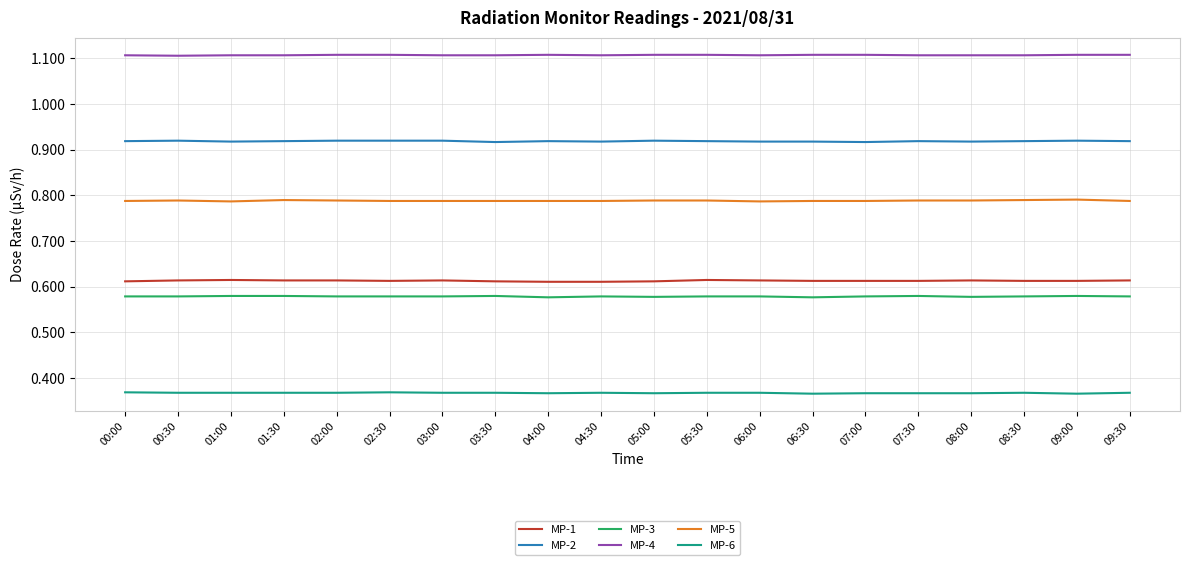

What is the spread (max minus min) of values at 09:00?

0.7